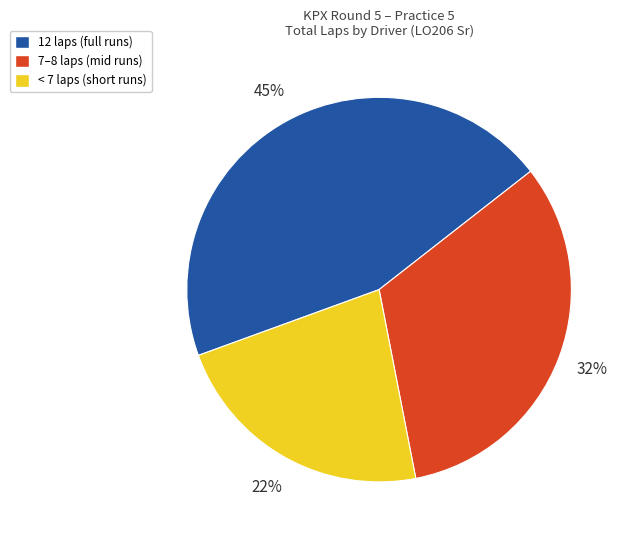

What percentage is the 12 laps (full runs) slice, to the nearest percent?

45%